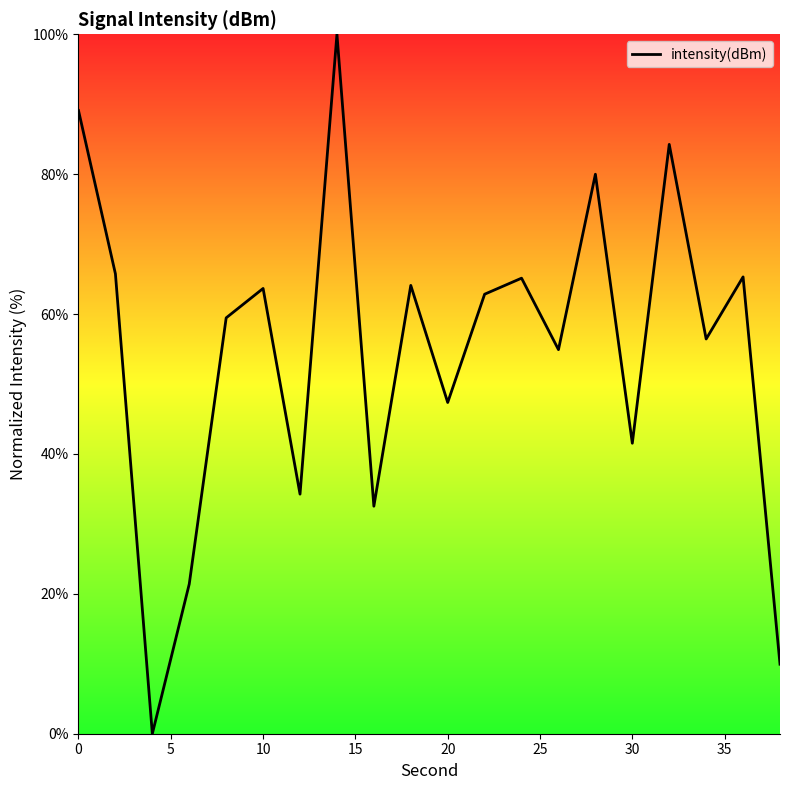

What is the difference between the maximum and minimum values?

100.0